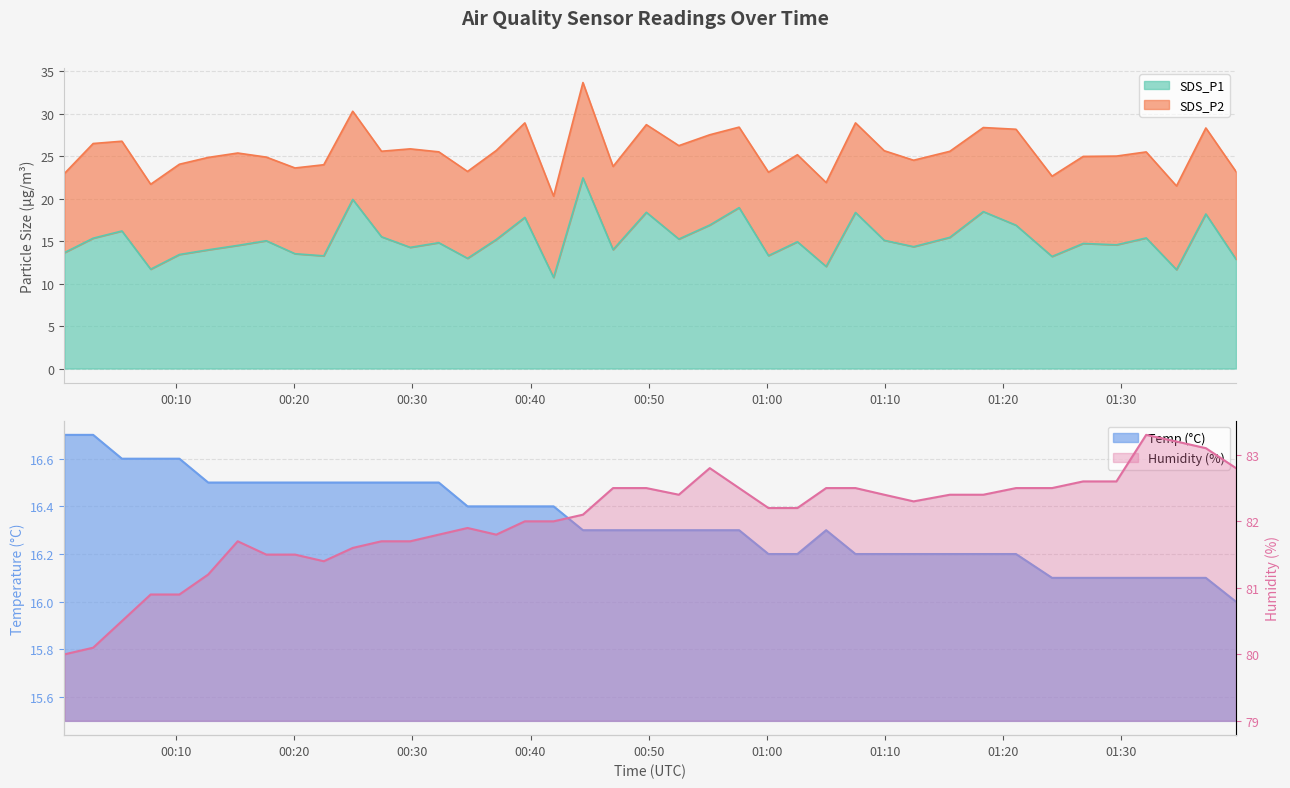

True or false: Humidity and Temp cross at least once.

False